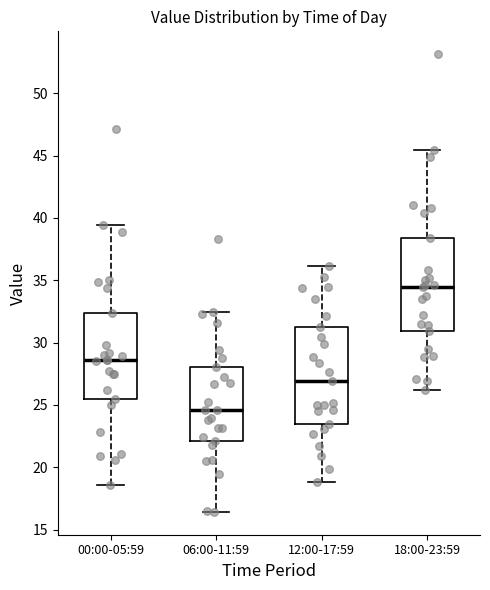

Where does the lower whisker of the box for 00:00-05:59 end on the y-axis? The values are not printed on the chart, so give them approximately, as read against the axis.

18.5